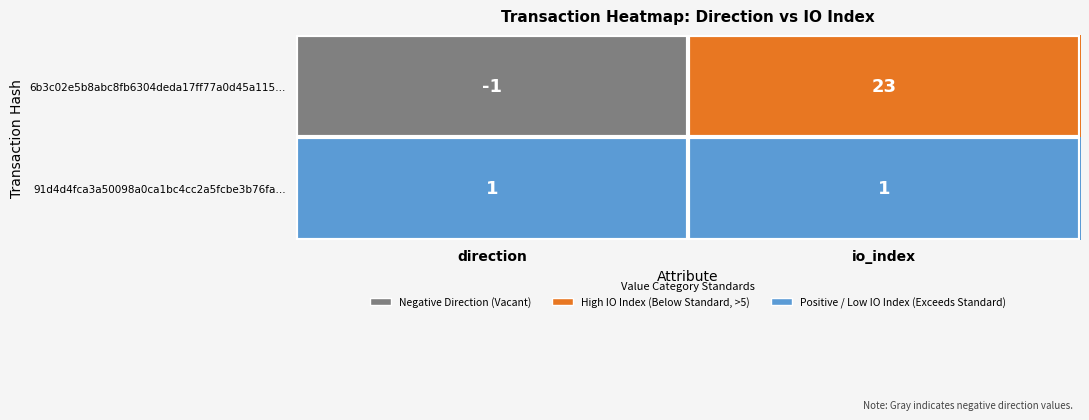

Between direction and io_index, which series saw the biggest shift?

6b3c02e5b8abc8fb6304deda17ff77a0d45a115…